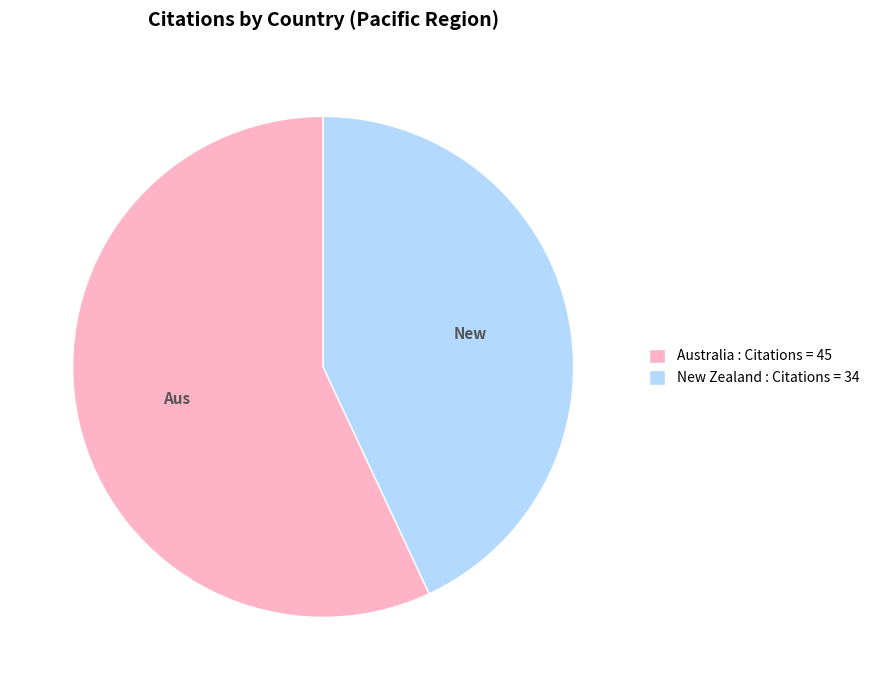

What is the ratio of the value at New Zealand : Citations = 34 to the value at Australia : Citations = 45?

0.8